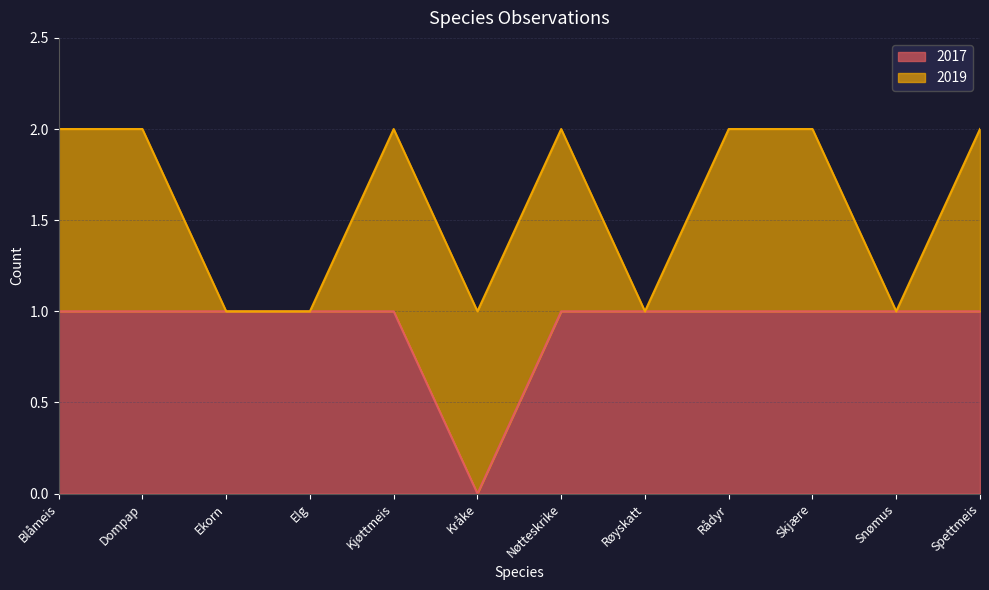

What is the label of the 1st point from the left?

Blåmeis